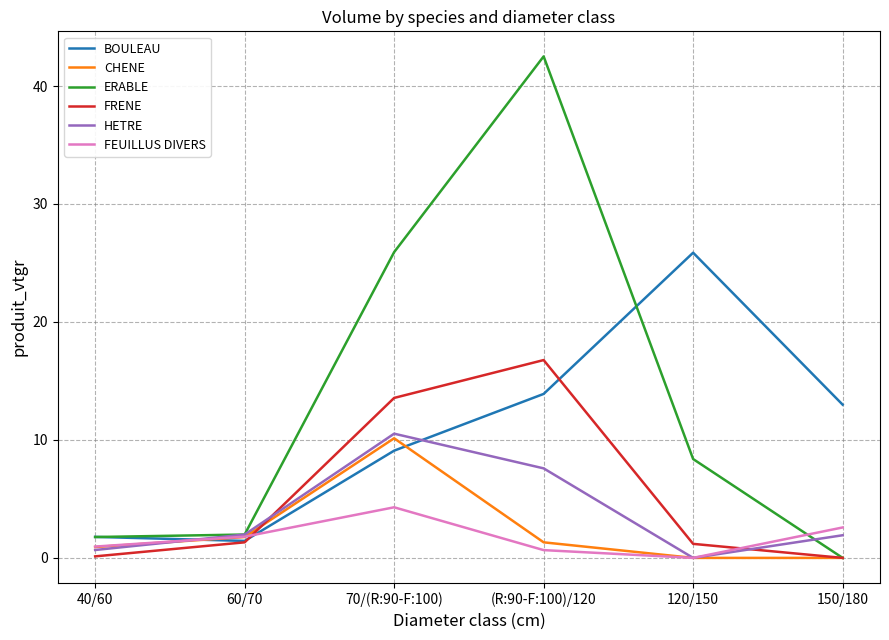

What is the difference between the second highest and minimum values in the ERABLE series?

25.9